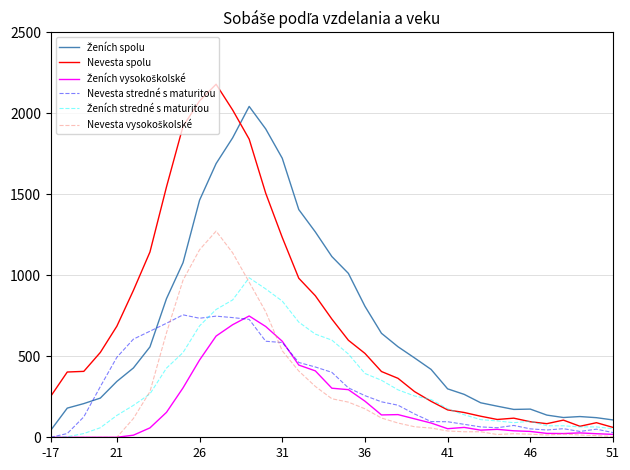

Which series has the widest spread of values?

Nevesta spolu